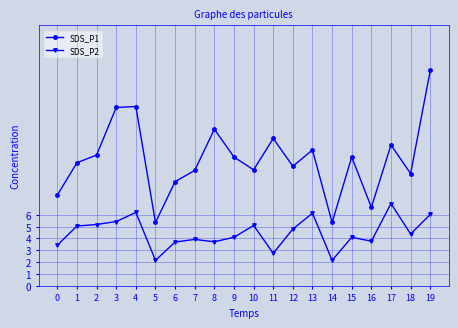

What is the spread (max minus min) of values at 7?

5.8